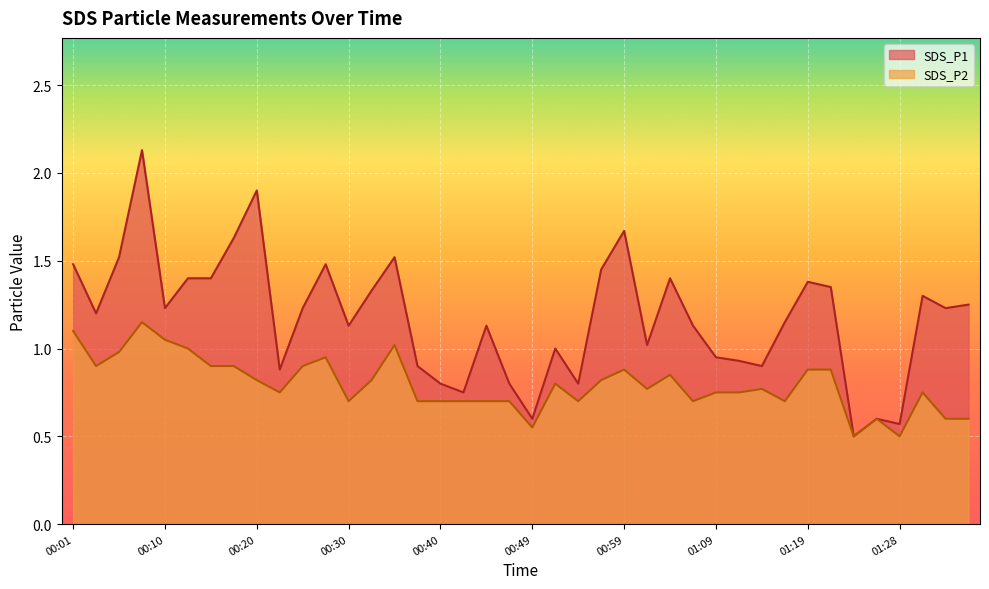

Is it true that SDS_P1 equals 1.2 at 00:10?

True